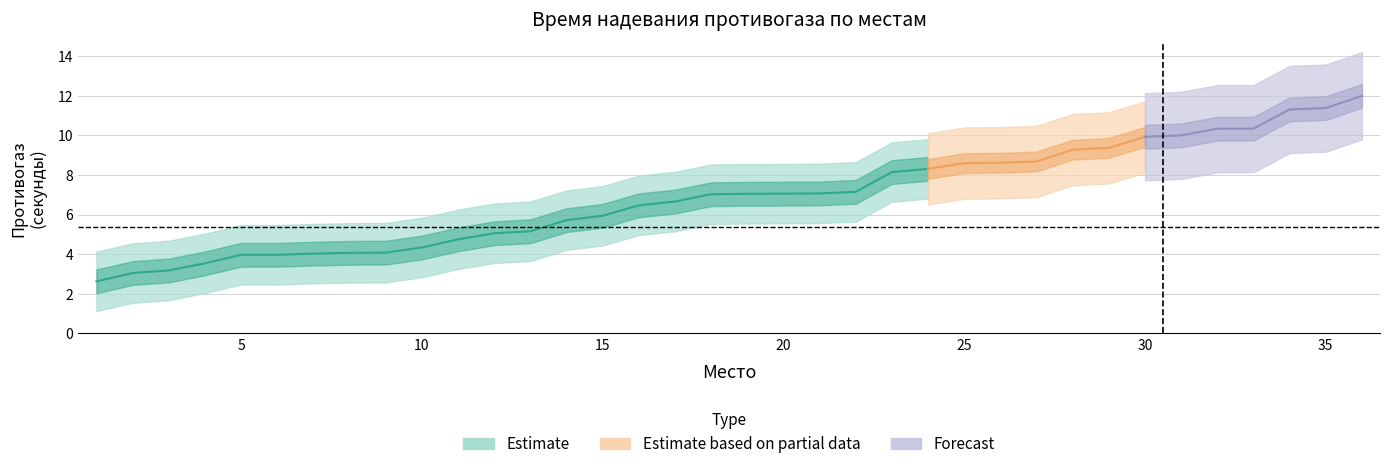

List the labels in order of value, largest first.

36, 35, 34, 32, 33, 31, 30, 29, 28, 27, 26, 25, 24, 23, 22, 21, 20, 19, 18, 17, 16, 15, 14, 13, 12, 11, 10, 9, 8, 7, 5, 6, 4, 3, 2, 1